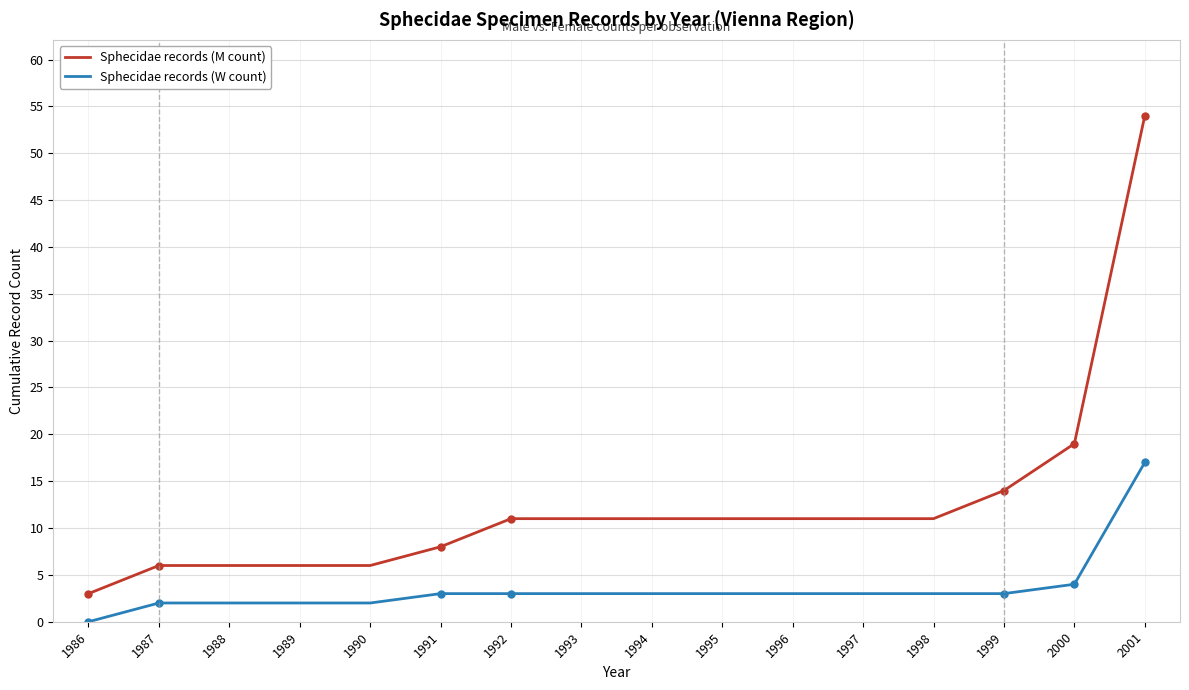

Which series has the largest range (max minus min)?

Sphecidae records (M count)